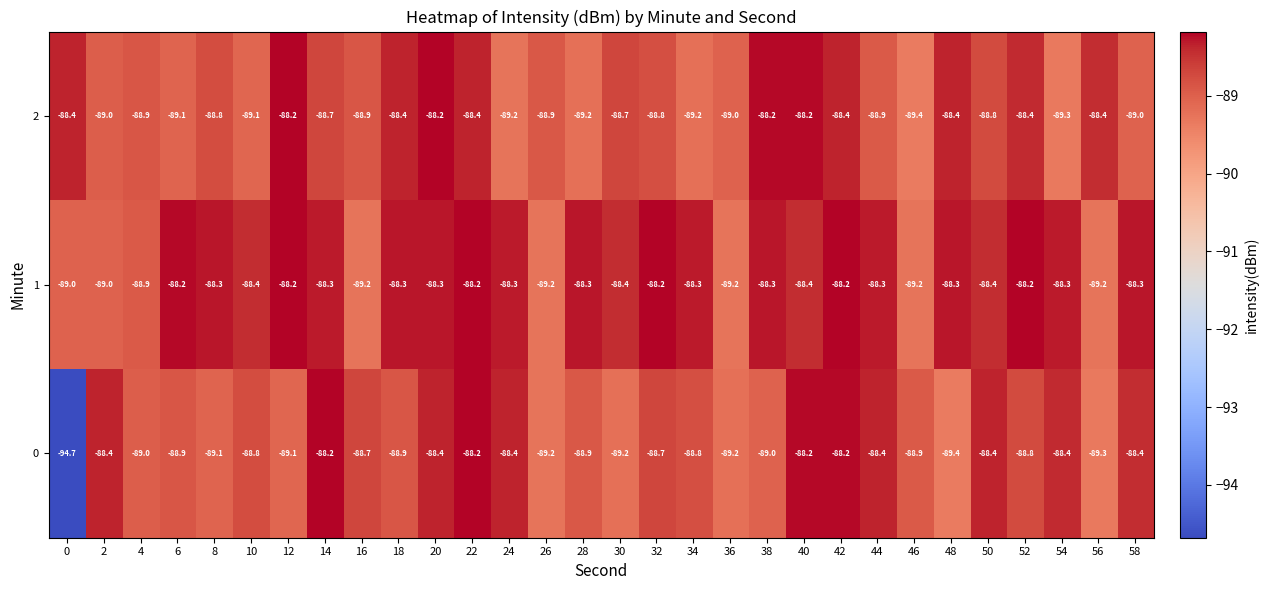

List the series in order of their overall mean, lowest first.

row_0, row_2, row_1